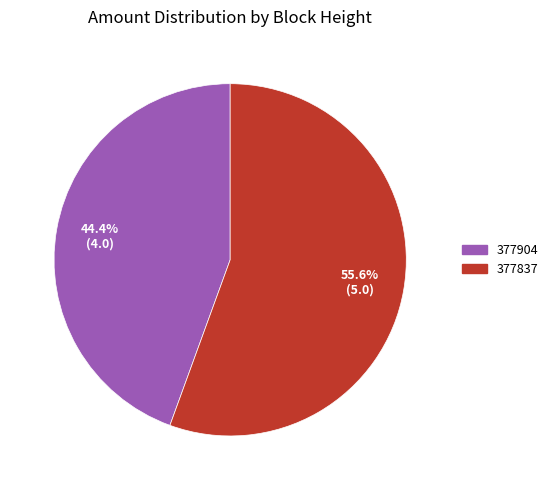

The 377904 slice represents 44% of the pie. True or false?

True